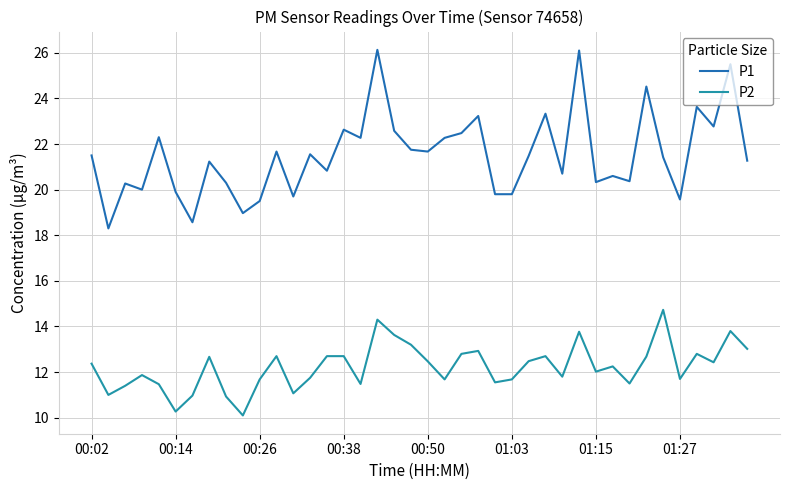

What is the difference between the maximum and minimum values in the P1 series?

7.8